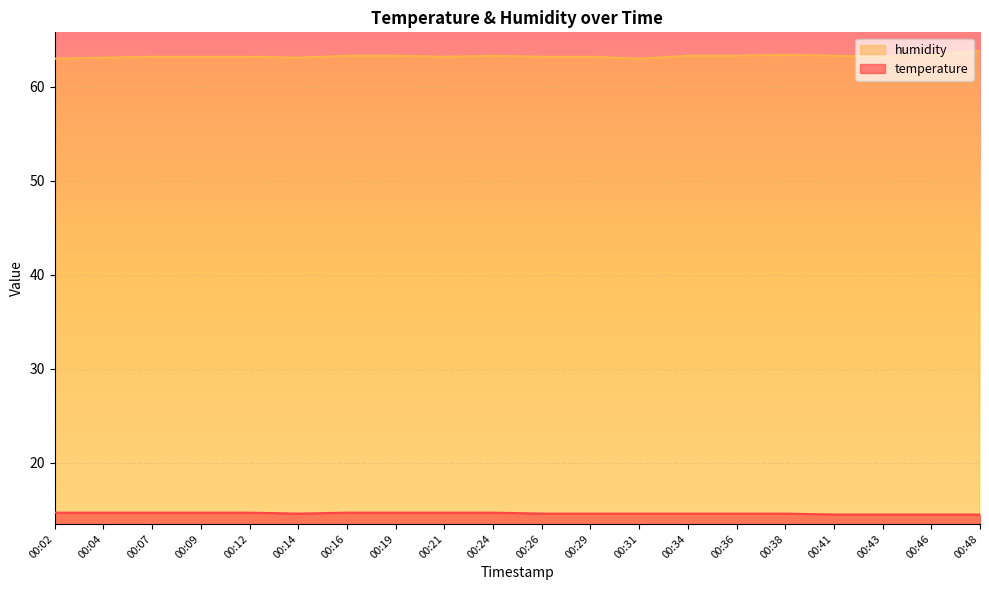

At 00:12, list the series in order from largest to smallest.

humidity, temperature